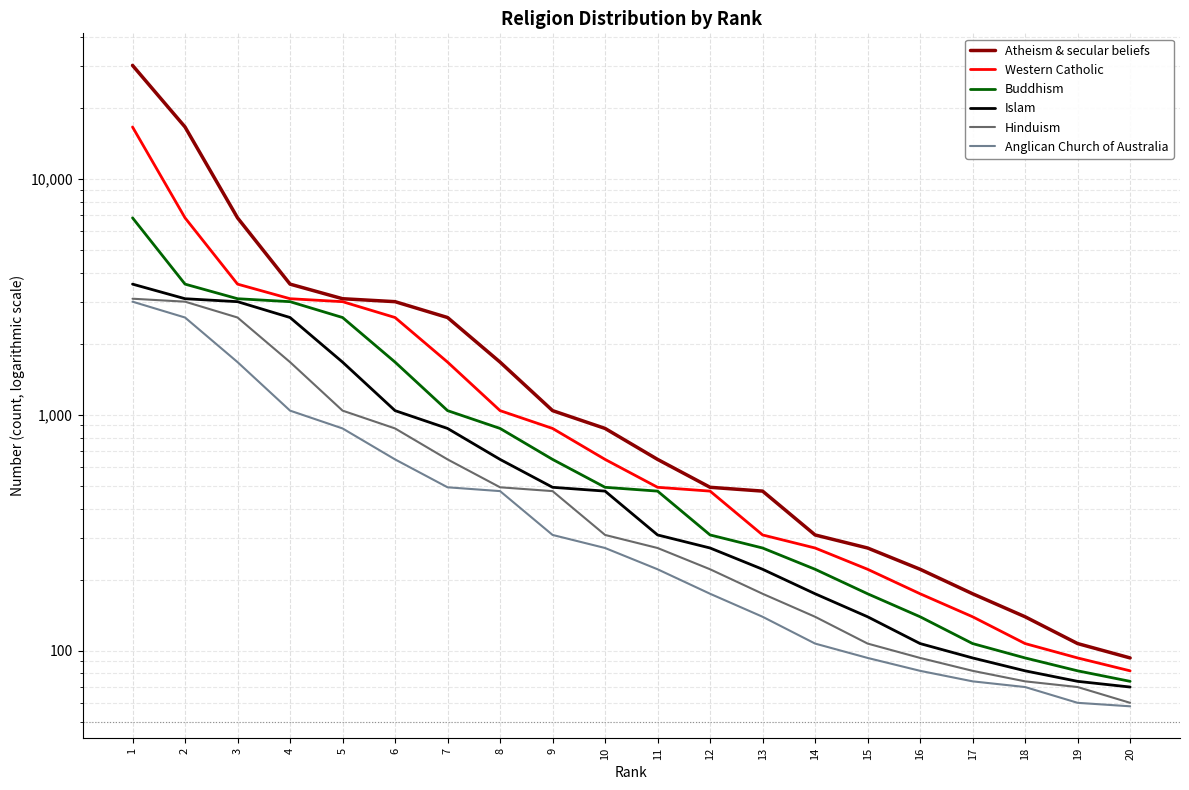

What is the minimum value shown in the chart?

58